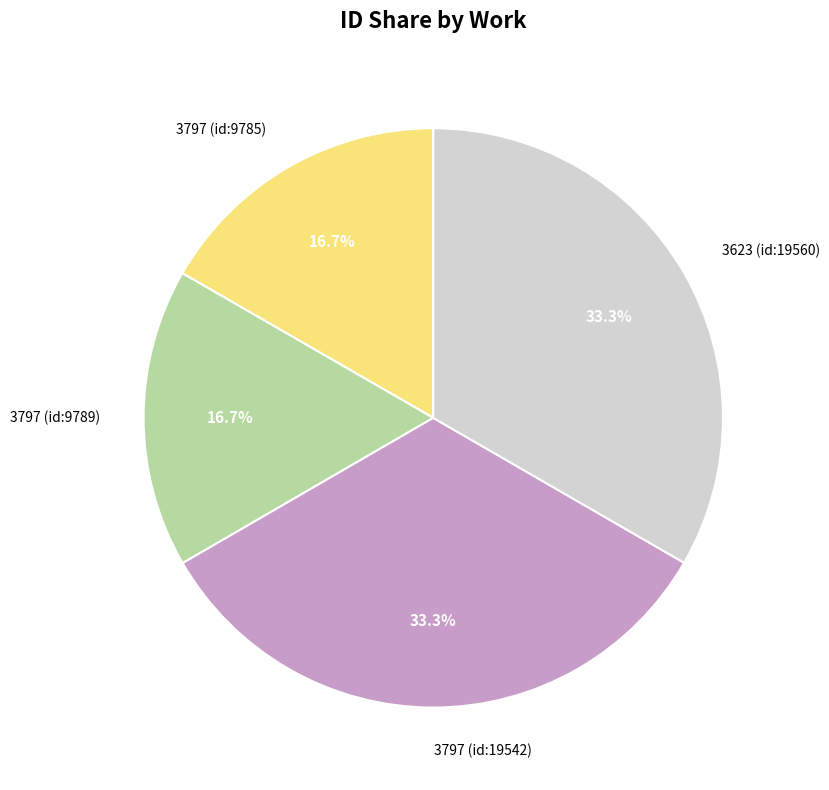

True or false: 3623 (id:19560) accounts for 33% of the total.

True